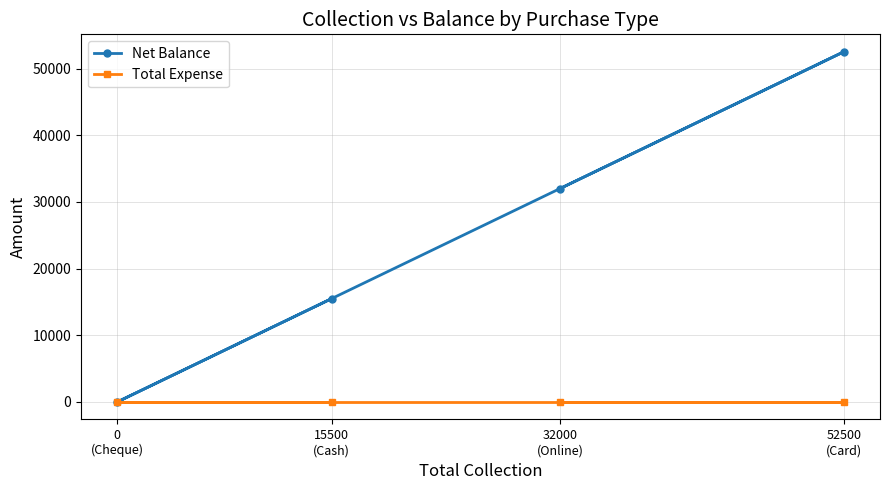

True or false: Total Expense has more than 0 interior local peaks.

False